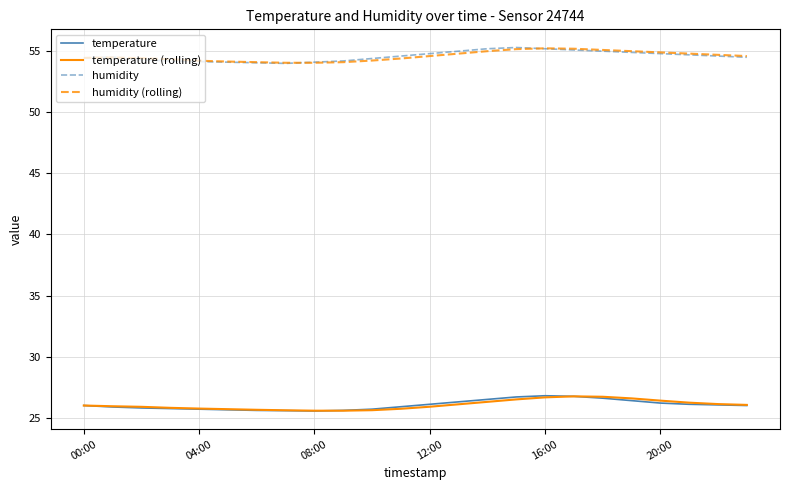

What is the maximum value for humidity?

55.3